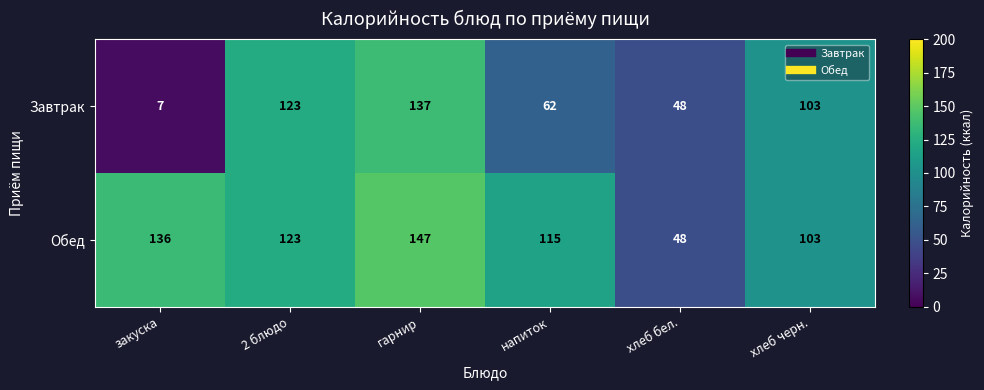

Reading left to right, extract all data points from this chart.

Завтрак: 7	123	137	62	48	103
Обед: 136	123	147	115	48	103